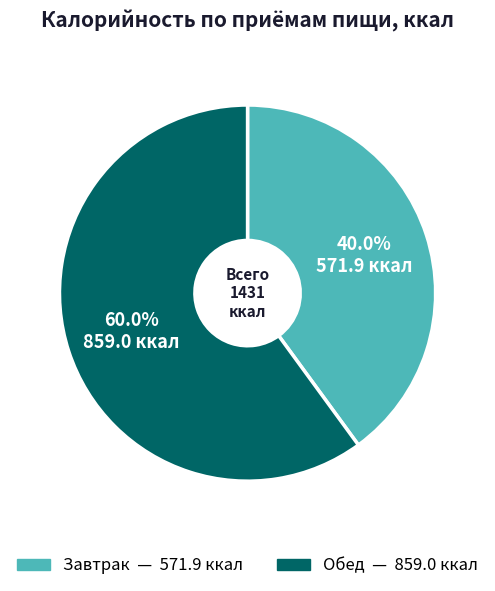

What is the total percentage of Завтрак and Обед?

100.0%